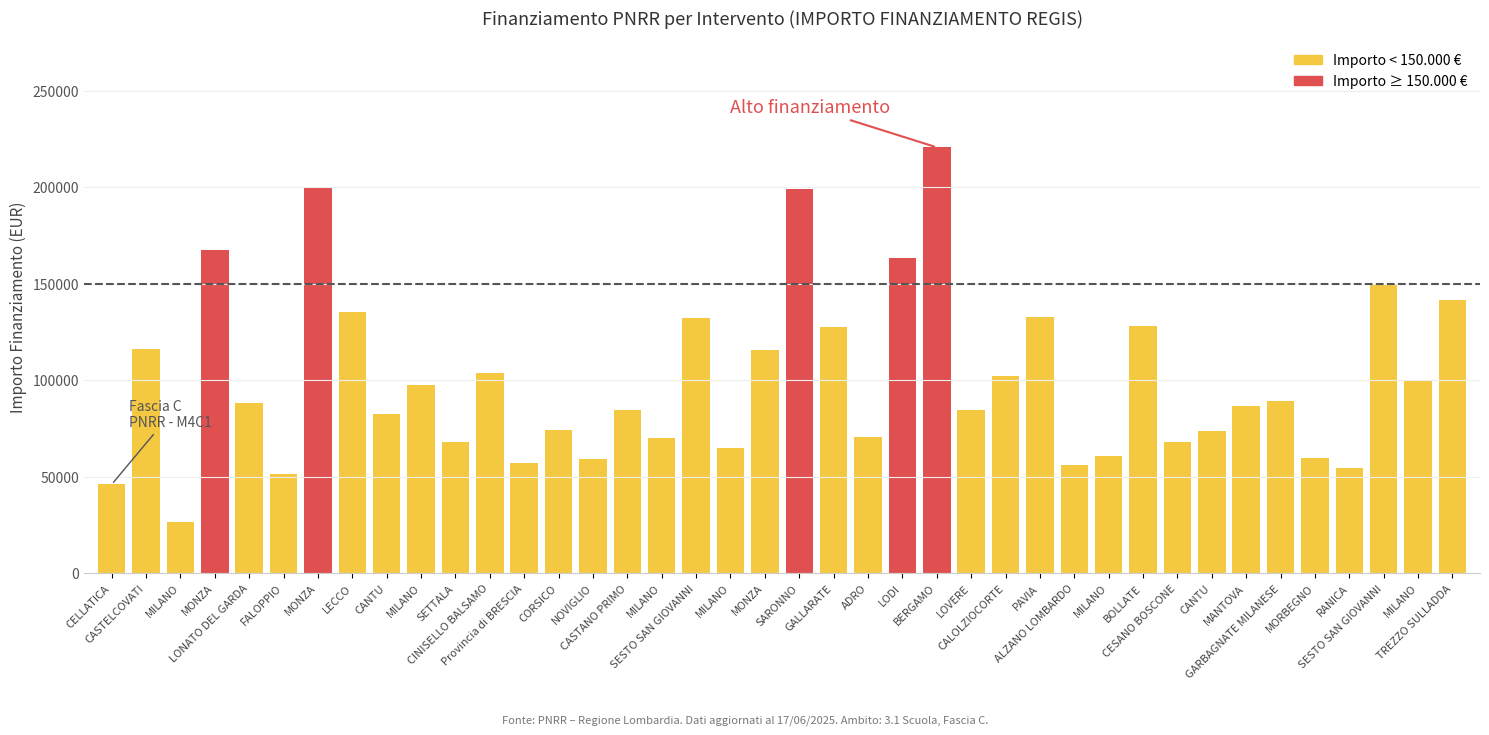

How many data points are less than 88213?

20